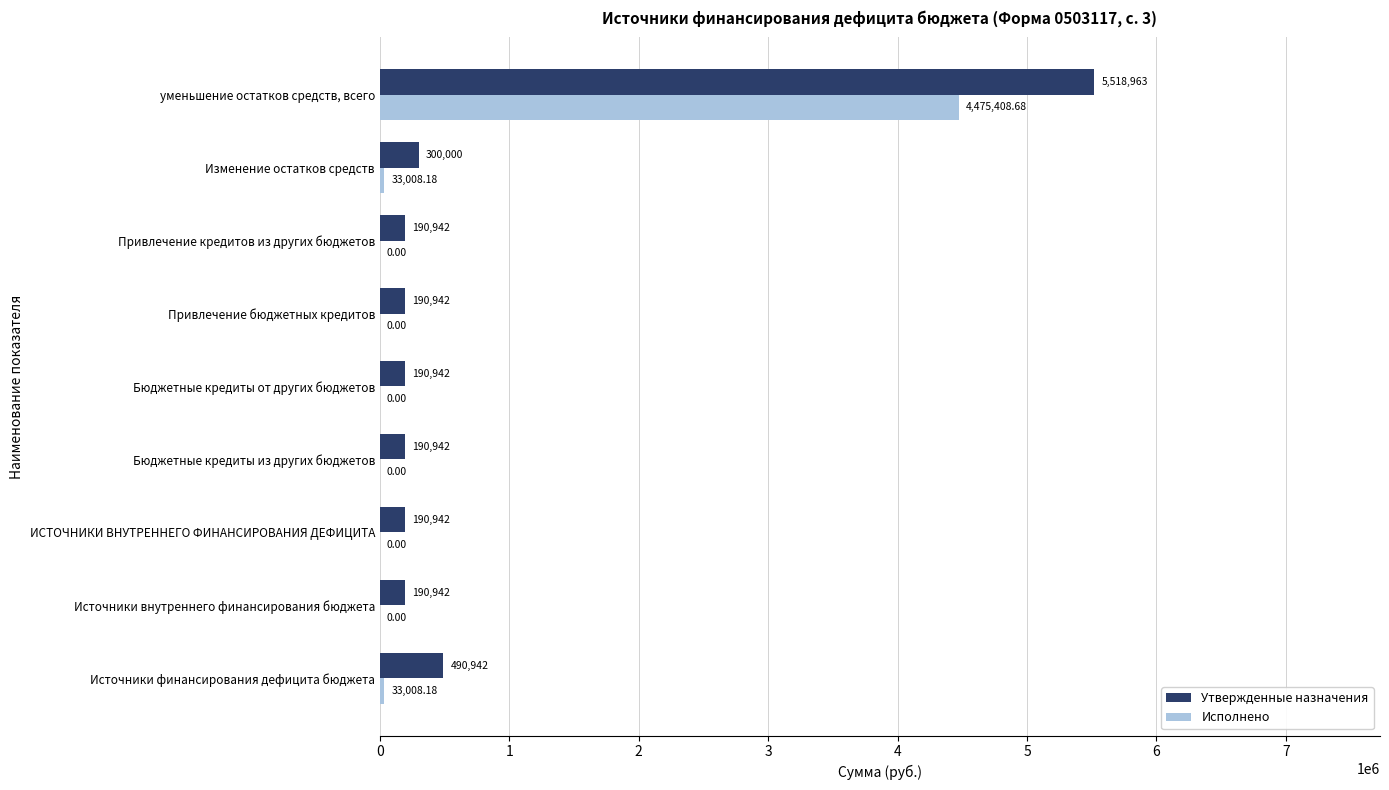

What are all the series names shown in the legend?

Утвержденные назначения, Исполнено